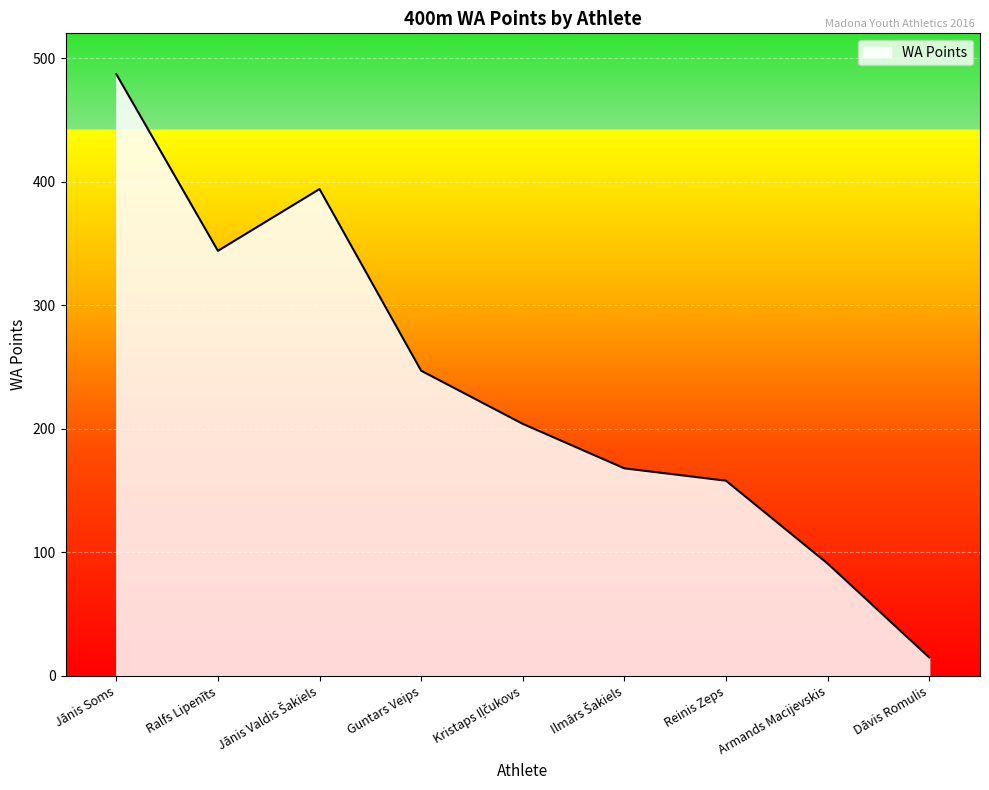

What is the change in value from Guntars Veips to Dāvis Romulis?

-232